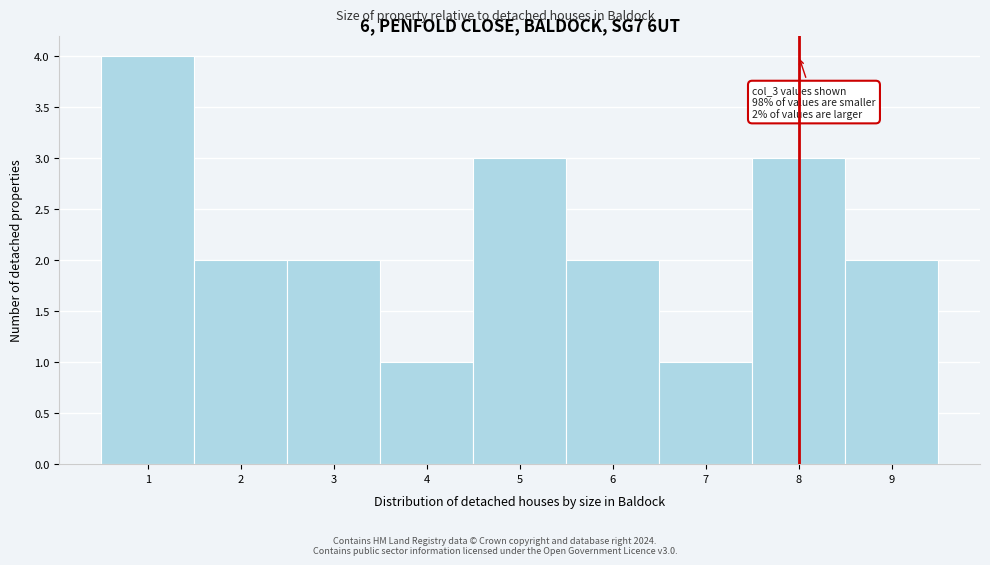

Over which range of the x-axis is the bar tallest?

0.5 to 1.5